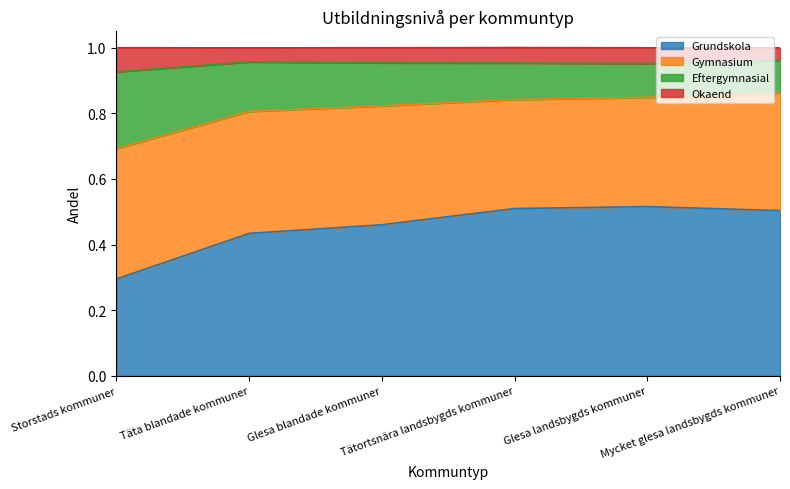

In Okaend, how many points are lower than both neighbors (excluding endpoints)?

1